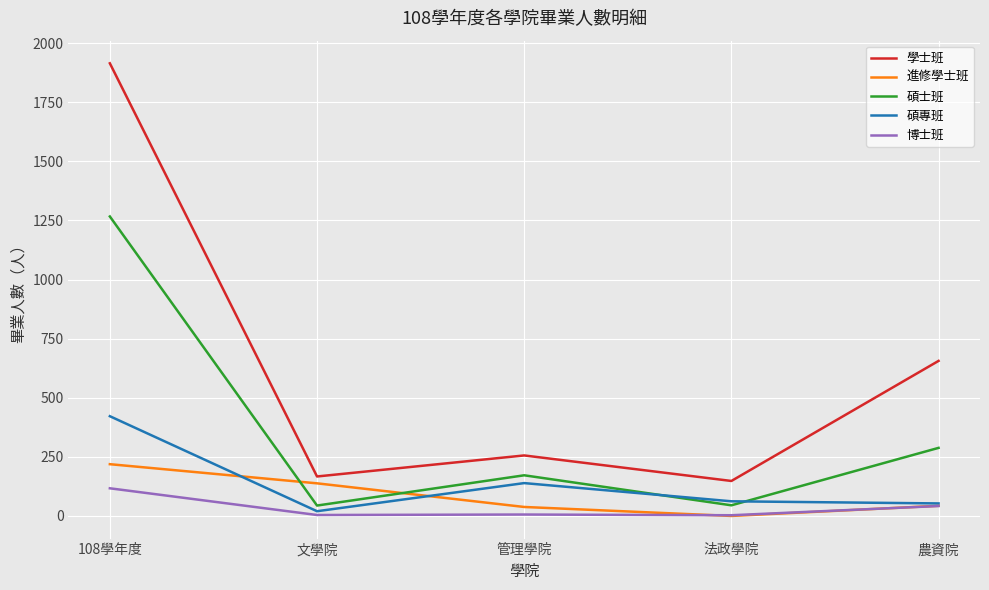

Rank the series by their maximum value, from highest to lowest.

學士班, 碩士班, 碩專班, 進修學士班, 博士班